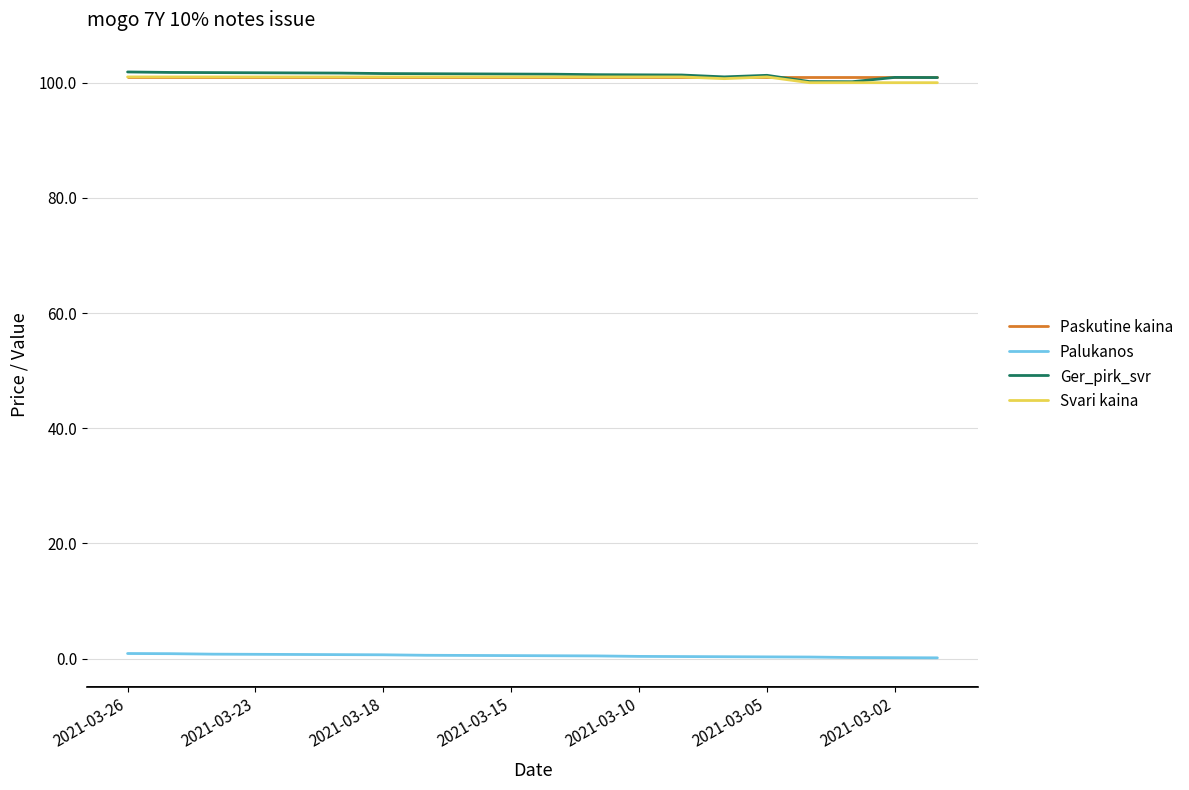

What is the minimum value for Ger_pirk_svr?

100.2